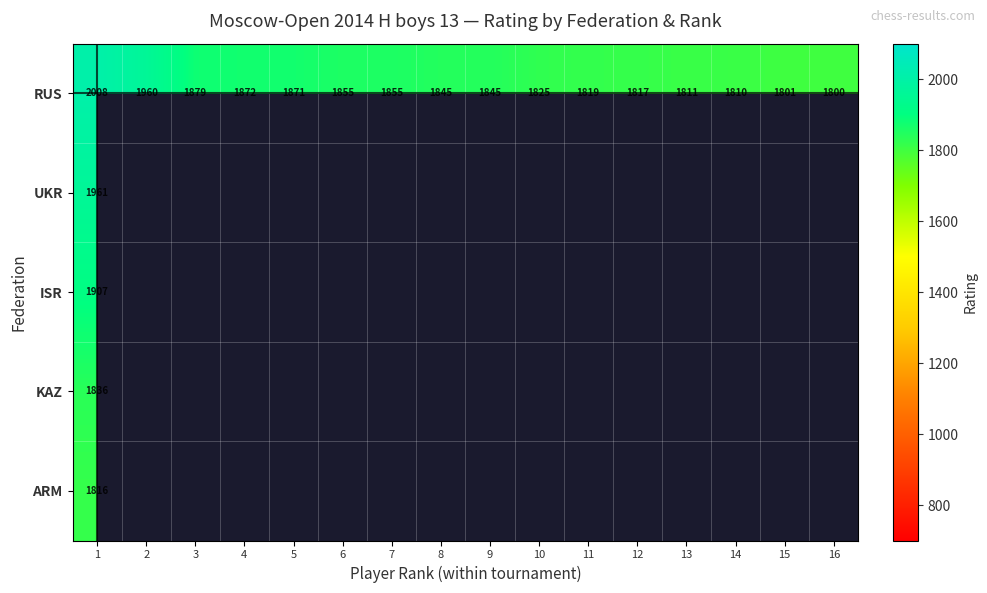

Is it true that KAZ equals 2624.8 at 1?

False